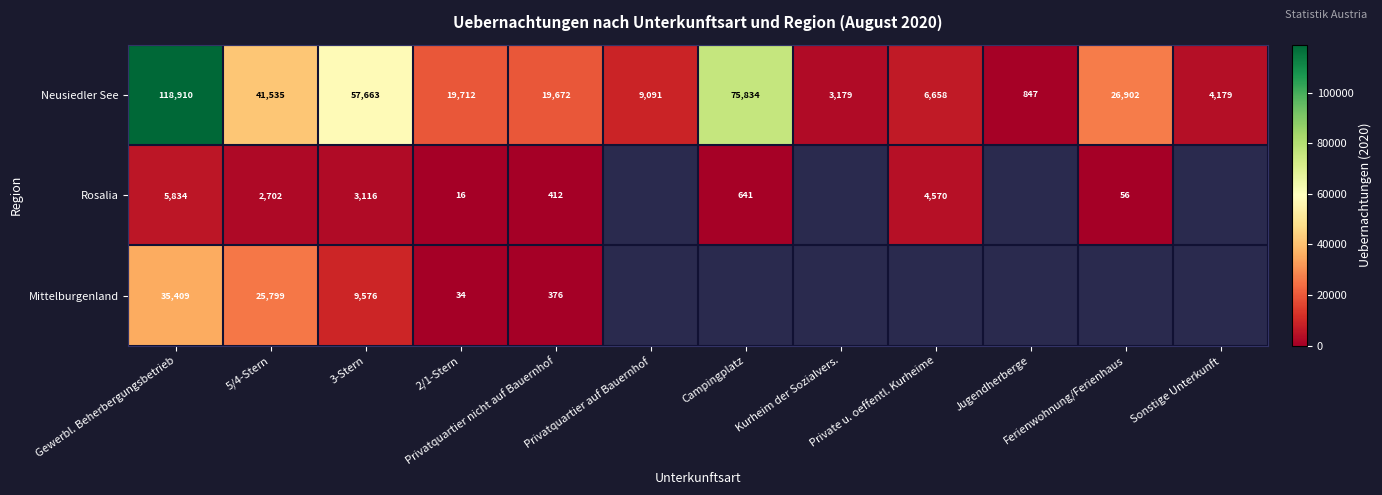

List the labels in order of Neusiedler See value, smallest first.

Jugendherberge, Kurheim der Sozialvers., Sonstige Unterkunft, Private u. oeffentl. Kurheime, Privatquartier auf Bauernhof, Privatquartier nicht auf Bauernhof, 2/1-Stern, Ferienwohnung/Ferienhaus, 5/4-Stern, 3-Stern, Campingplatz, Gewerbl. Beherbergungsbetrieb